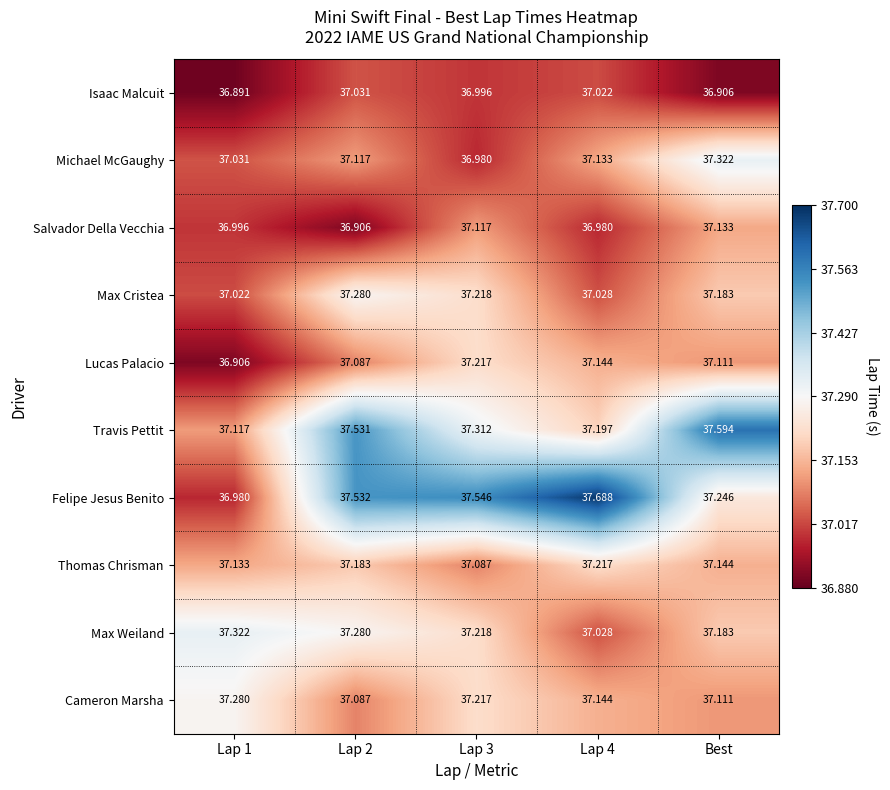

Which series has the largest total across all categories?

Felipe Jesus Benito